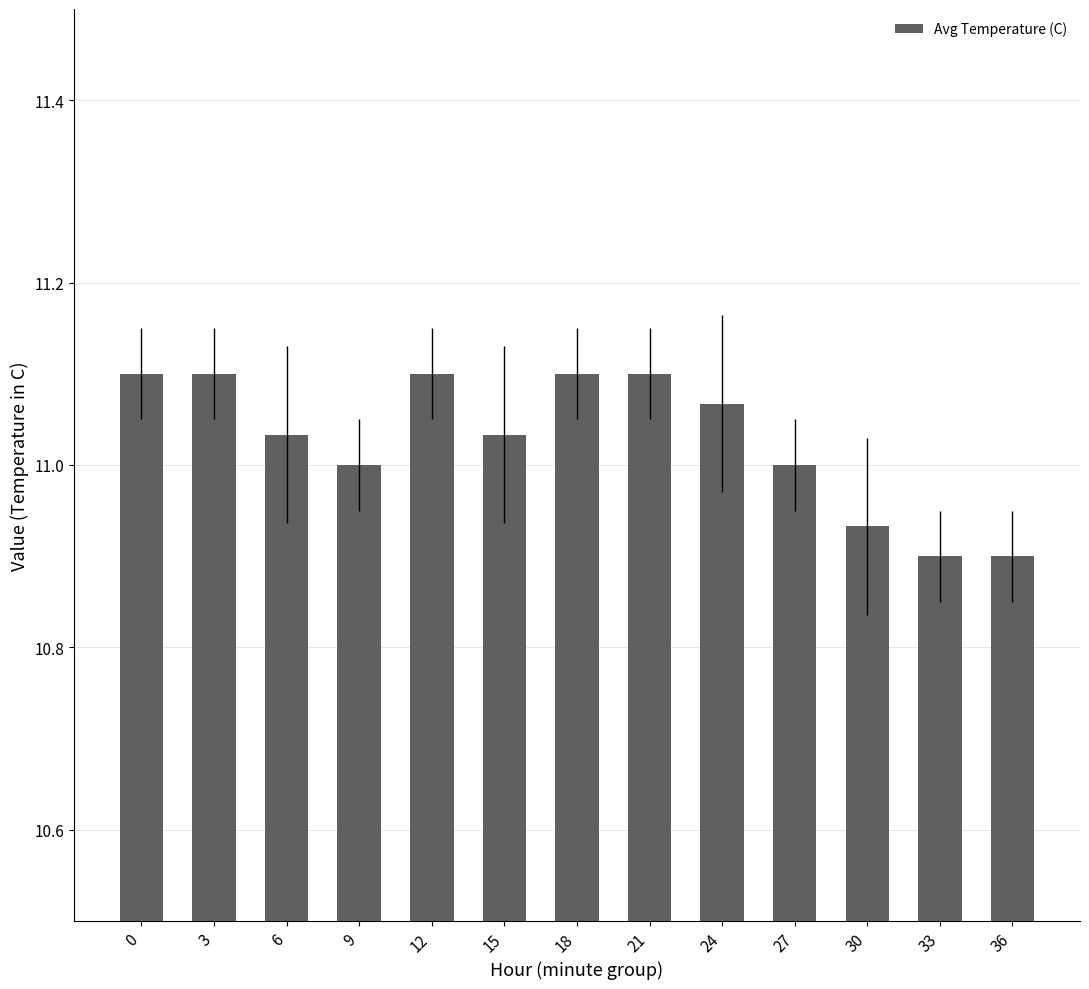

The value at 12 is 5.0. True or false?

False